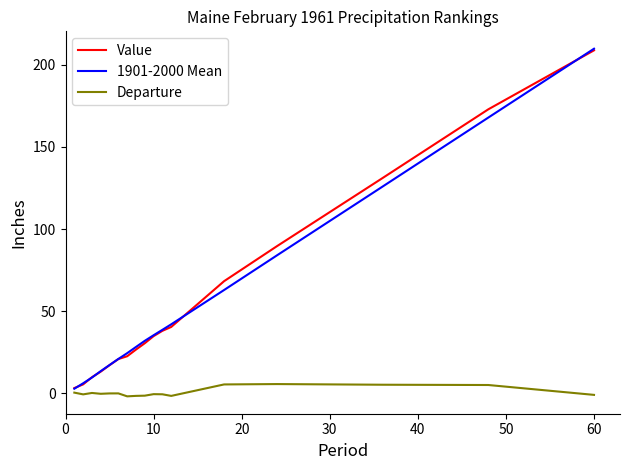

How many categories are shown in the chart?

17